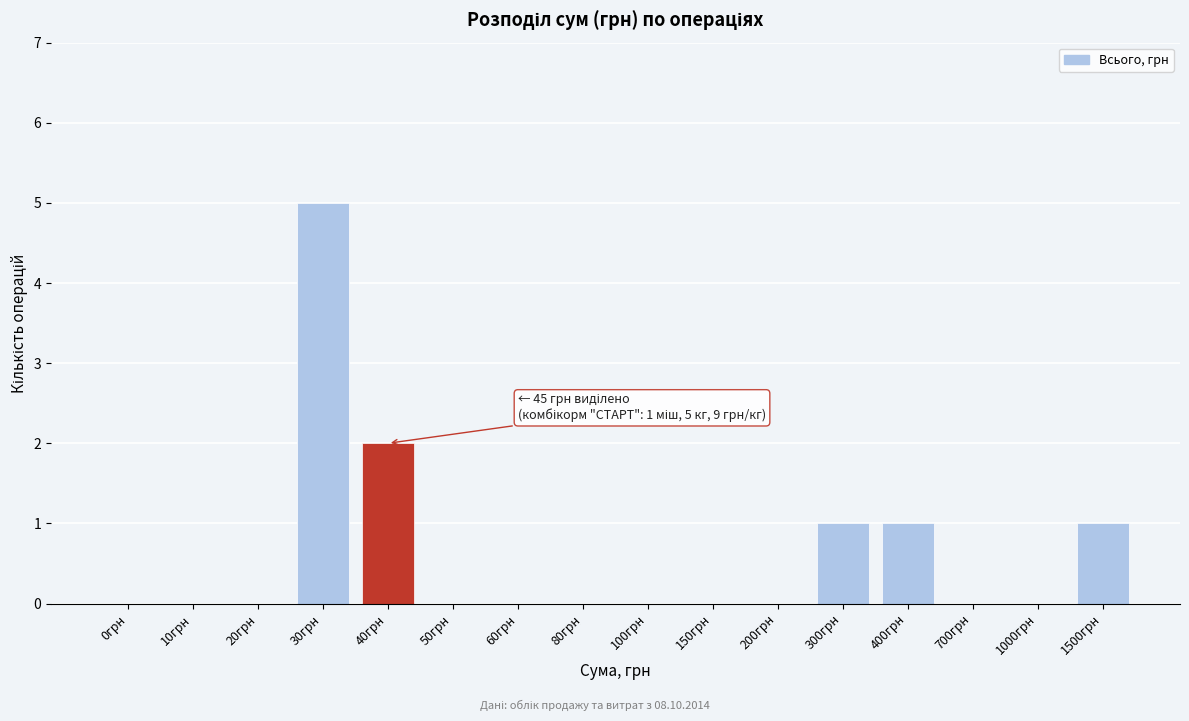

Reading left to right, extract all data points from this chart.

0грн=0	10грн=0	20грн=0	30грн=5	40грн=2	50грн=0	60грн=0	80грн=0	100грн=0	150грн=0	200грн=0	300грн=1	400грн=1	700грн=0	1000грн=0	1500грн=1